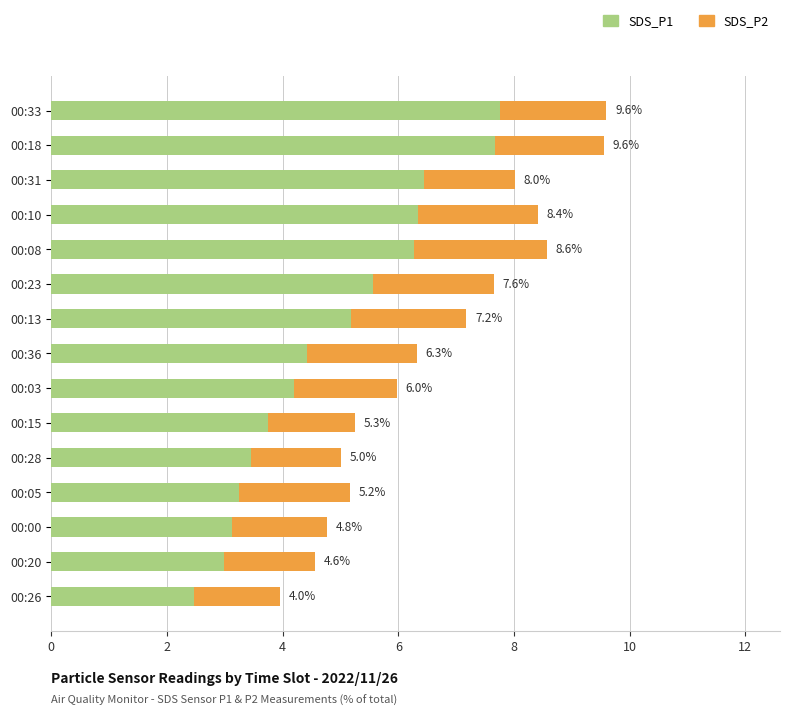

What are all the series names shown in the legend?

SDS_P1, SDS_P2